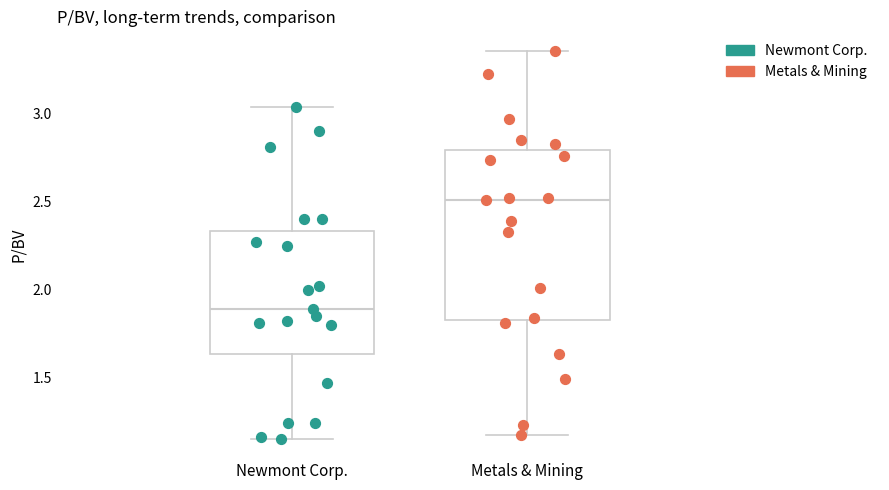

Reading left to right, read every box against the y-axis: the position of its median line, the range the box covers, and the ends of its whiskers. The values are not printed on the chart, so give them approximately, as read against the axis.

Newmont Corp.: median 1.90, box 1.65 to 2.35, whiskers 1.15 to 3.05
Metals & Mining: median 2.50, box 1.85 to 2.80, whiskers 1.15 to 3.35